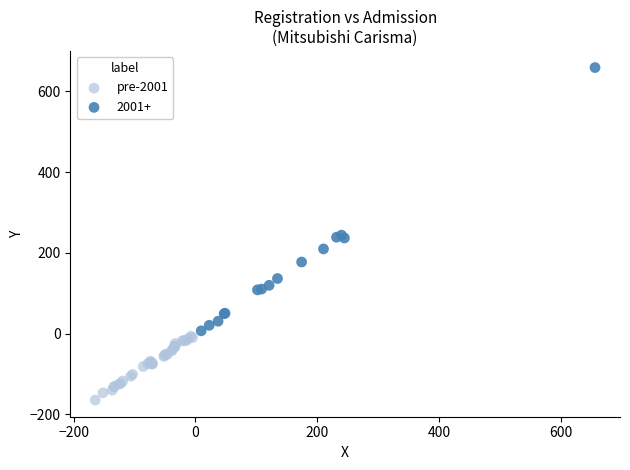

Which series reaches the maximum Y coordinate?

2001+